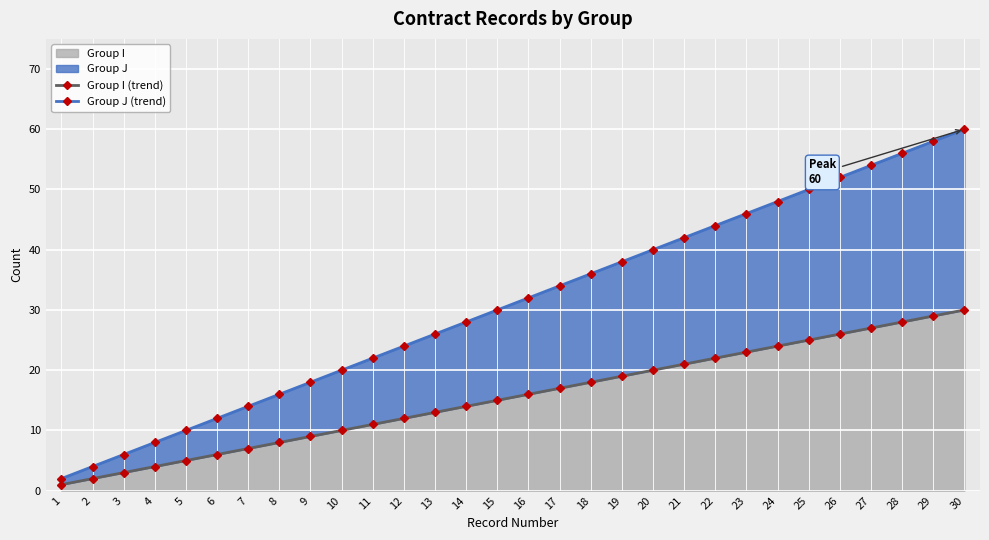

True or false: Group J (trend) has more than 0 interior local peaks.

False